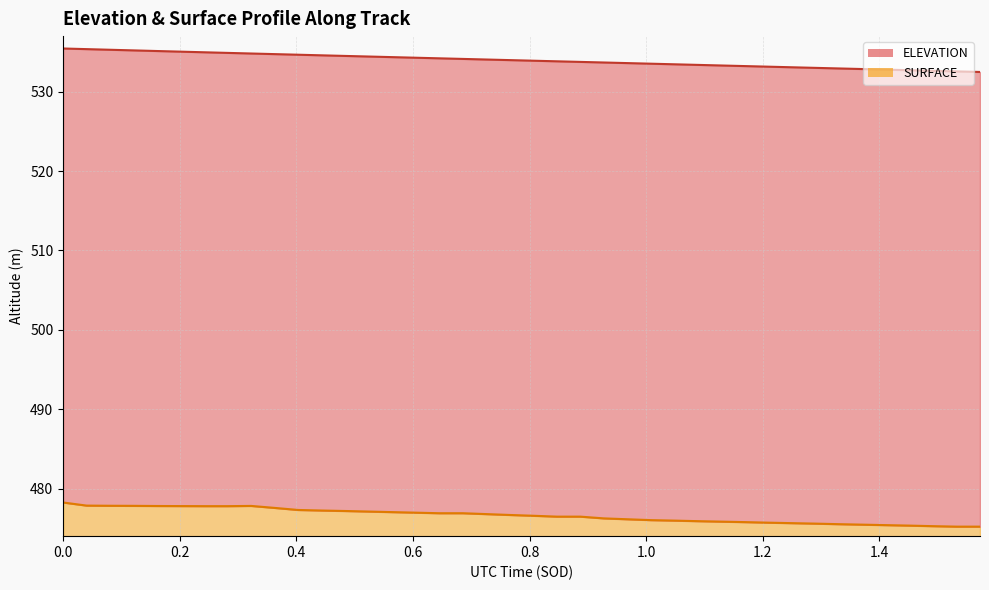

What is the difference between the second highest and minimum values in the SURFACE series?

2.7